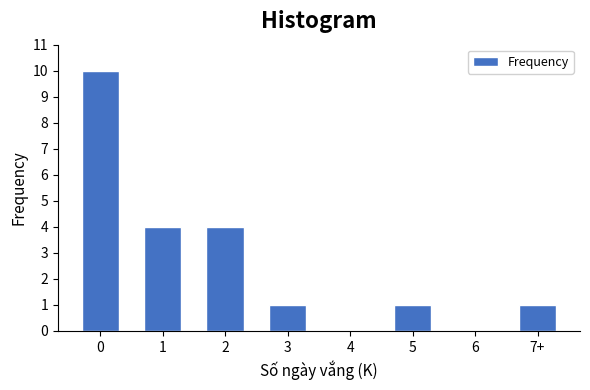

Reading left to right, transcribe all the data shown in this chart.

0=10	1=4	2=4	3=1	4=0	5=1	6=0	7+=1